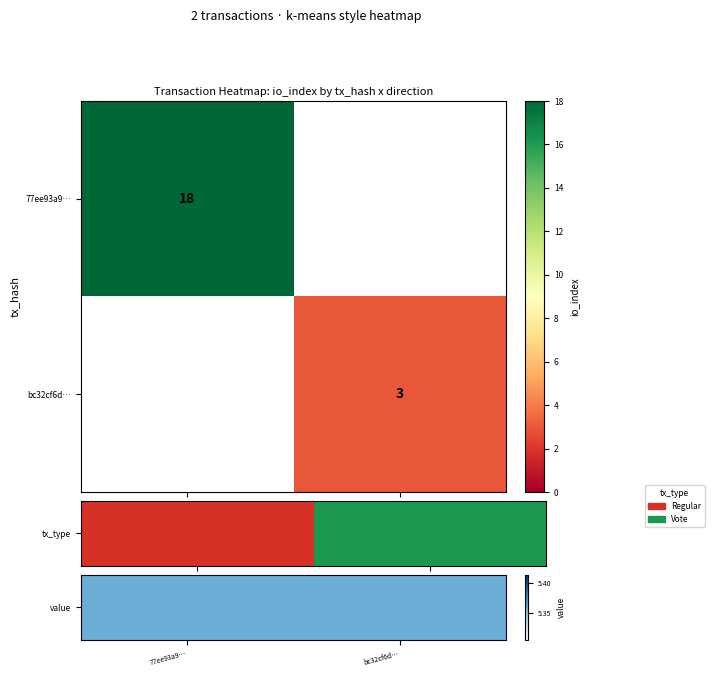

The bc32cf6d… series shows 1 at 1. True or false?

False